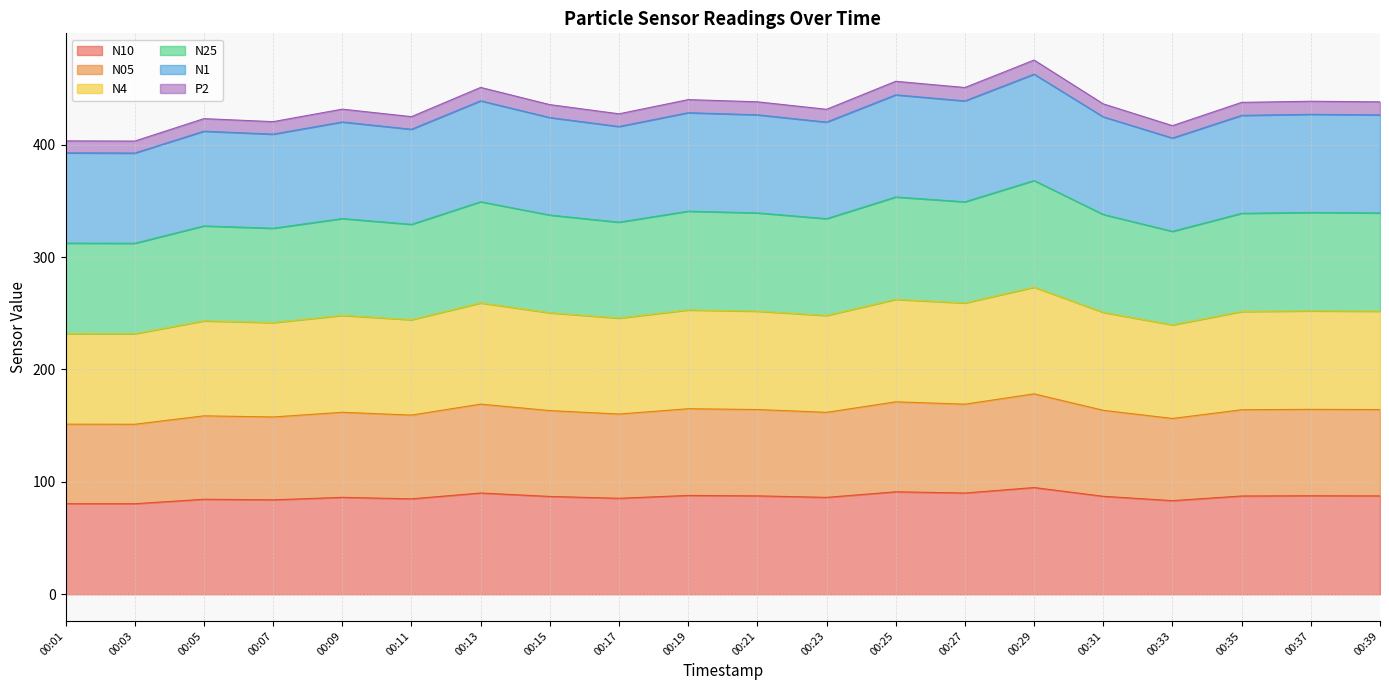

Which category has the lowest value in the N25 series?

00:03